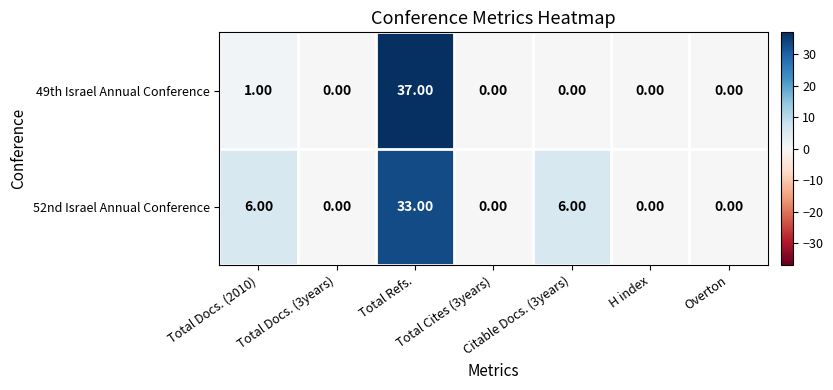

How many series are shown in this chart?

2